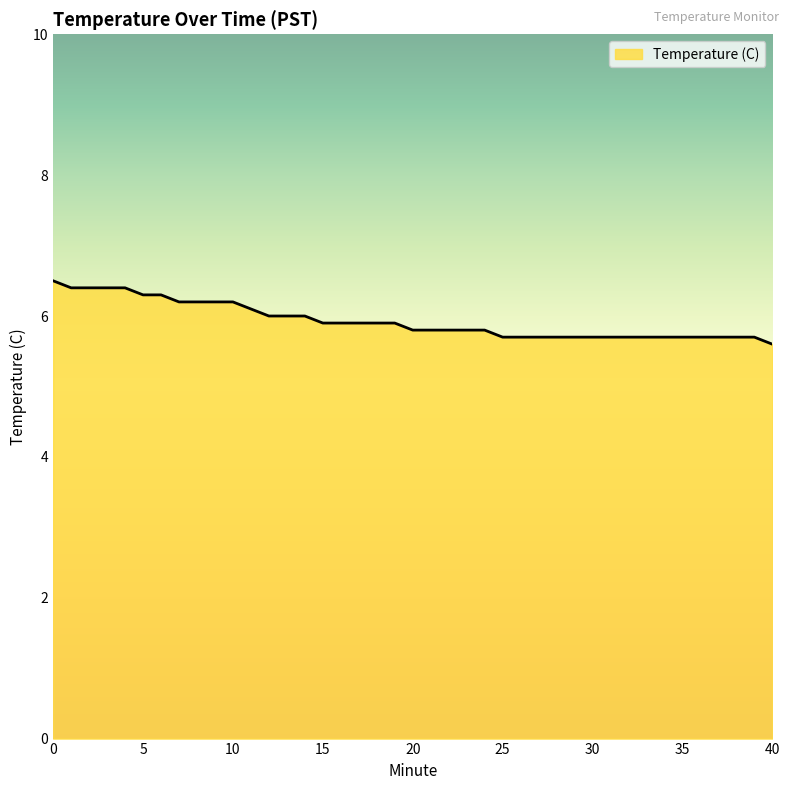

Does the chart have visible grid lines?

No